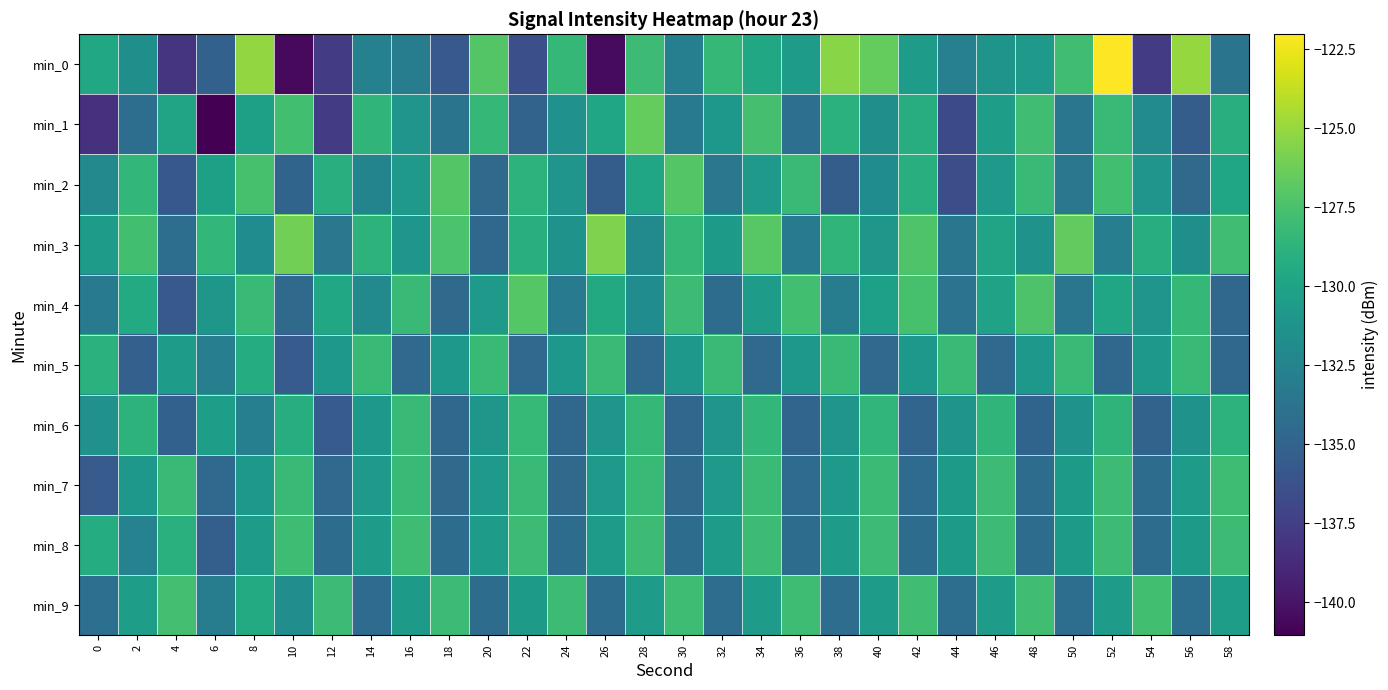

Reading left to right, what are all the values shown in this chart?

min_0: 0=-129.6	2=-131.6	4=-138.1	6=-135.2	8=-125.1	10=-140.5	12=-137.7	14=-132.7	16=-133.0	18=-135.7	20=-127.1	22=-136.4	24=-128.4	26=-140.5	28=-128.0	30=-132.8	32=-128.3	34=-129.7	36=-130.5	38=-125.4	40=-126.5	42=-130.6	44=-132.8	46=-131.2	48=-130.9	50=-127.9	52=-122.0	54=-137.8	56=-125.0	58=-133.7
min_1: 0=-138.3	2=-134.1	4=-129.9	6=-141.0	8=-130.3	10=-127.8	12=-137.6	14=-128.6	16=-131.1	18=-133.8	20=-128.4	22=-135.0	24=-131.5	26=-129.9	28=-126.5	30=-133.3	32=-130.9	34=-127.7	36=-134.1	38=-128.9	40=-131.6	42=-129.2	44=-136.8	46=-130.5	48=-127.9	50=-133.6	52=-128.2	54=-131.9	56=-135.5	58=-129.1
min_2: 0=-132.1	2=-128.5	4=-135.8	6=-130.2	8=-127.6	10=-134.9	12=-129.1	14=-132.5	16=-130.8	18=-127.1	20=-134.5	22=-128.8	24=-131.1	26=-135.5	28=-129.8	30=-127.1	32=-133.5	34=-130.8	36=-128.1	38=-135.5	40=-131.8	42=-129.1	44=-136.5	46=-130.8	48=-128.1	50=-133.5	52=-127.8	54=-131.1	56=-134.5	58=-129.8
min_3: 0=-130.5	2=-127.8	4=-134.1	6=-128.5	8=-131.8	10=-126.1	12=-133.4	14=-128.8	16=-131.1	18=-127.4	20=-134.7	22=-129.1	24=-131.4	26=-125.7	28=-132.0	30=-128.3	32=-130.7	34=-127.0	36=-133.3	38=-128.6	40=-131.0	42=-127.3	44=-133.6	46=-129.9	48=-131.3	50=-126.6	52=-132.9	54=-129.2	56=-131.5	58=-127.9
min_4: 0=-133.2	2=-129.5	4=-135.7	6=-131.0	8=-128.2	10=-134.5	12=-129.7	14=-132.0	16=-128.2	18=-134.5	20=-130.8	22=-127.0	24=-133.3	26=-129.5	28=-131.8	30=-128.0	32=-134.3	34=-130.6	36=-127.8	38=-133.1	40=-130.3	42=-127.6	44=-133.8	46=-130.1	48=-127.3	50=-133.6	52=-129.9	54=-131.1	56=-128.4	58=-134.6
min_5: 0=-128.9	2=-135.2	4=-130.6	6=-132.9	8=-129.2	10=-135.6	12=-130.9	14=-128.2	16=-134.6	18=-130.9	20=-128.2	22=-134.6	24=-130.9	26=-128.2	28=-134.6	30=-130.9	32=-128.2	34=-134.6	36=-130.9	38=-128.2	40=-134.6	42=-130.9	44=-128.2	46=-134.6	48=-130.9	50=-128.2	52=-134.6	54=-130.9	56=-128.3	58=-134.6
min_6: 0=-131.4	2=-128.8	4=-135.1	6=-130.5	8=-132.8	10=-129.2	12=-135.5	14=-130.9	16=-128.2	18=-134.6	20=-131.0	22=-128.3	24=-134.7	26=-131.0	28=-128.4	30=-134.7	32=-131.1	34=-128.5	36=-134.8	38=-131.2	40=-128.5	42=-134.9	44=-131.2	46=-128.6	48=-134.9	50=-131.3	52=-128.7	54=-135.0	56=-131.4	58=-128.7
min_7: 0=-135.6	2=-130.9	4=-128.2	6=-134.6	8=-130.9	10=-128.2	12=-134.5	14=-130.9	16=-128.2	18=-134.5	20=-130.8	22=-128.2	24=-134.5	26=-130.8	28=-128.1	30=-134.4	32=-130.8	34=-128.1	36=-134.4	38=-130.7	40=-128.1	42=-134.4	44=-130.7	46=-128.0	48=-134.4	50=-130.7	52=-128.0	54=-134.3	56=-130.6	58=-128.0
min_8: 0=-129.3	2=-132.6	4=-129.0	6=-135.3	8=-130.6	10=-128.0	12=-134.3	14=-130.6	16=-128.0	18=-134.3	20=-130.6	22=-128.0	24=-134.3	26=-130.6	28=-128.0	30=-134.3	32=-130.6	34=-128.0	36=-134.3	38=-130.6	40=-128.0	42=-134.3	44=-130.6	46=-128.0	48=-134.3	50=-130.7	52=-128.0	54=-134.3	56=-130.7	58=-128.0
min_9: 0=-134.1	2=-130.4	4=-127.7	6=-133.1	8=-129.4	10=-131.7	12=-128.0	14=-134.4	16=-130.7	18=-128.0	20=-134.3	22=-130.7	24=-128.0	26=-134.3	28=-130.6	30=-127.9	32=-134.3	34=-130.6	36=-127.9	38=-134.2	40=-130.6	42=-127.9	44=-134.2	46=-130.5	48=-127.9	50=-134.2	52=-130.5	54=-127.8	56=-134.1	58=-130.5